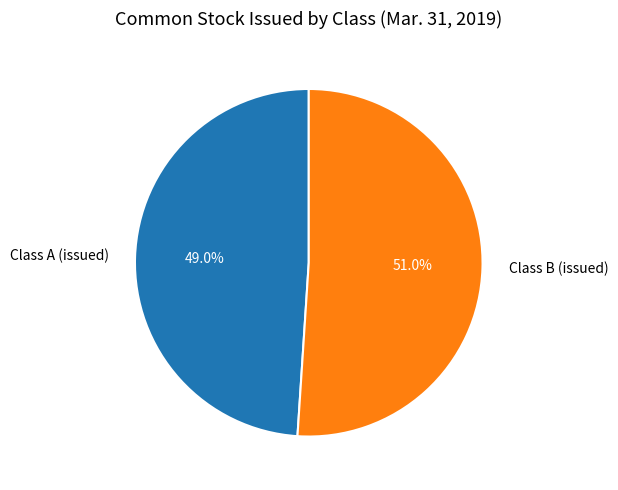

Count the number of slices in the pie.

2